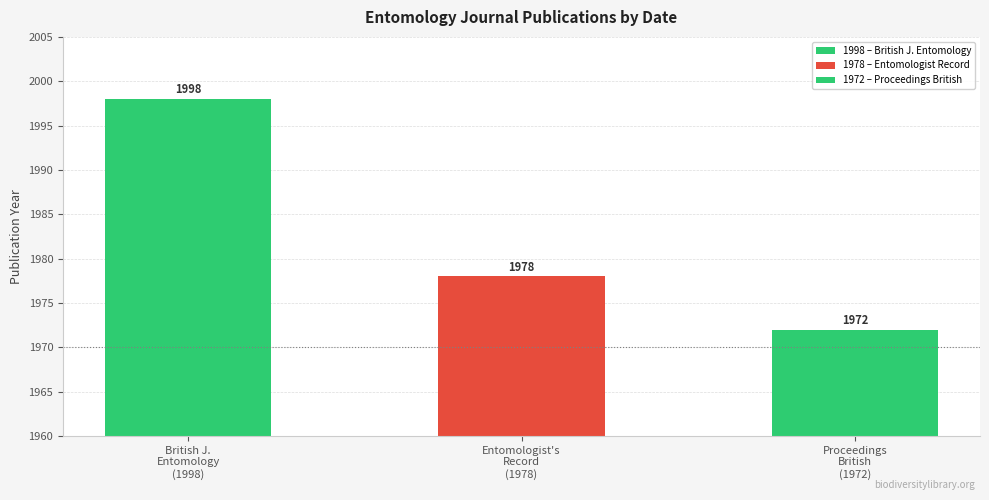

What is the difference between the second highest and minimum values?

6